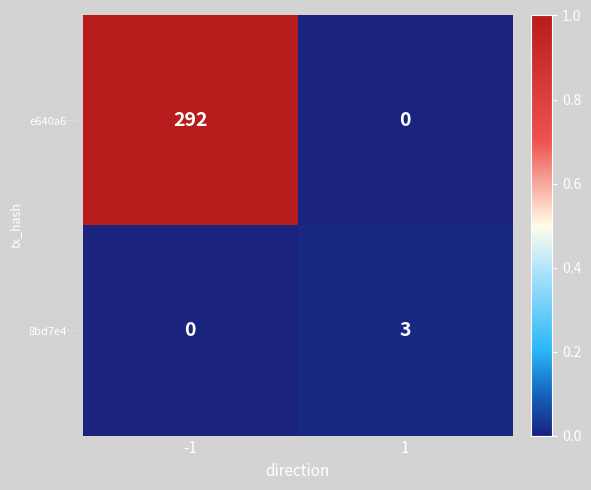

What is the difference between the maximum and minimum values in the 8bd7e4… series?

3